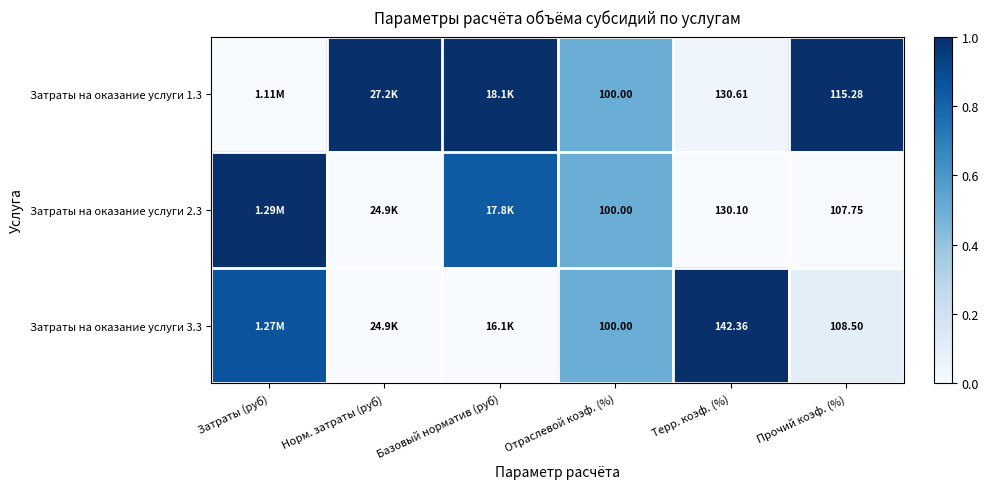

Is the value of Затраты на оказание услуги 1.3 at Прочий коэф. (%) greater than the value of Затраты на оказание услуги 2.3 at Терр. коэф. (%)?

No